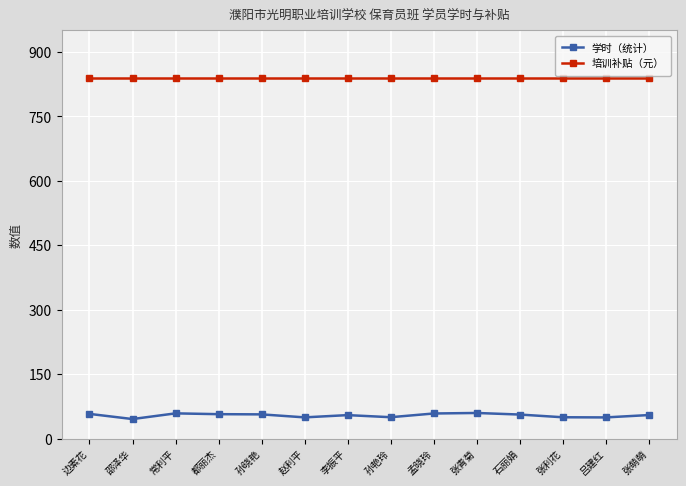

What is the label of the 2nd point from the right?

吕建红